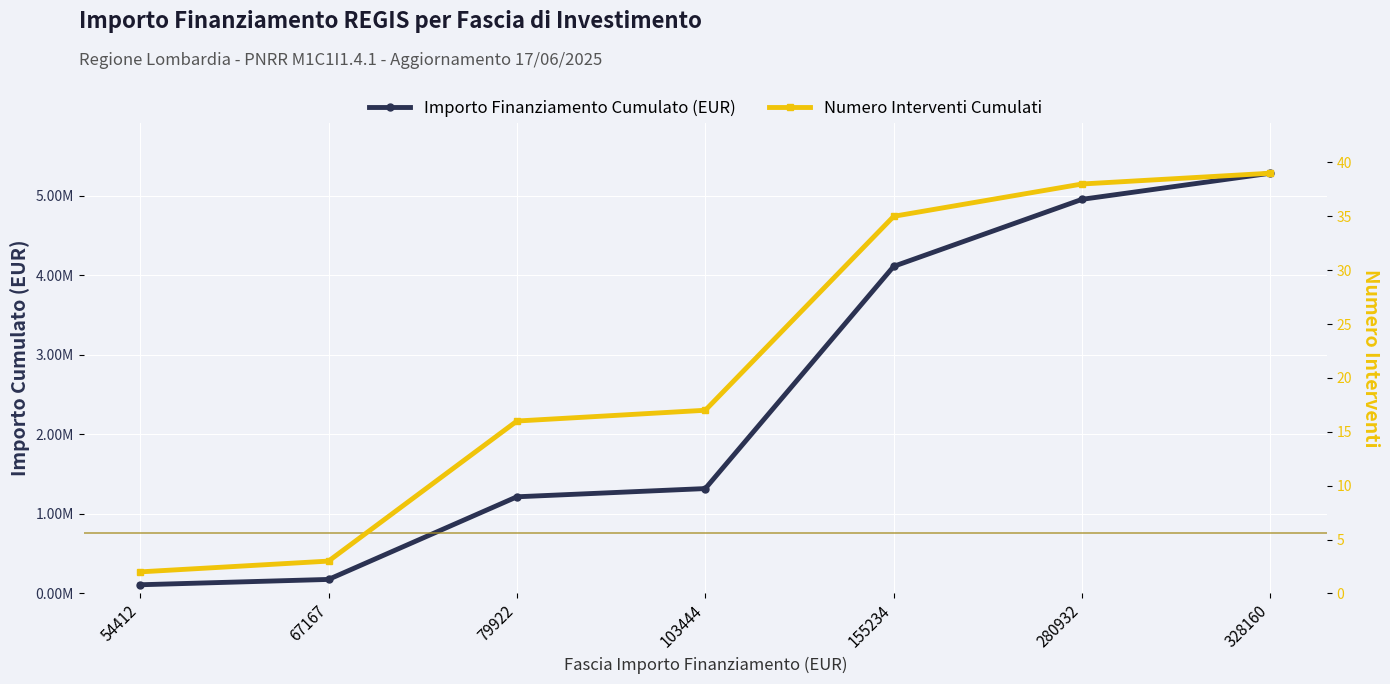

Rank the series by their maximum value, from lowest to highest.

Numero Interventi Cumulati, Importo Finanziamento Cumulato (EUR)